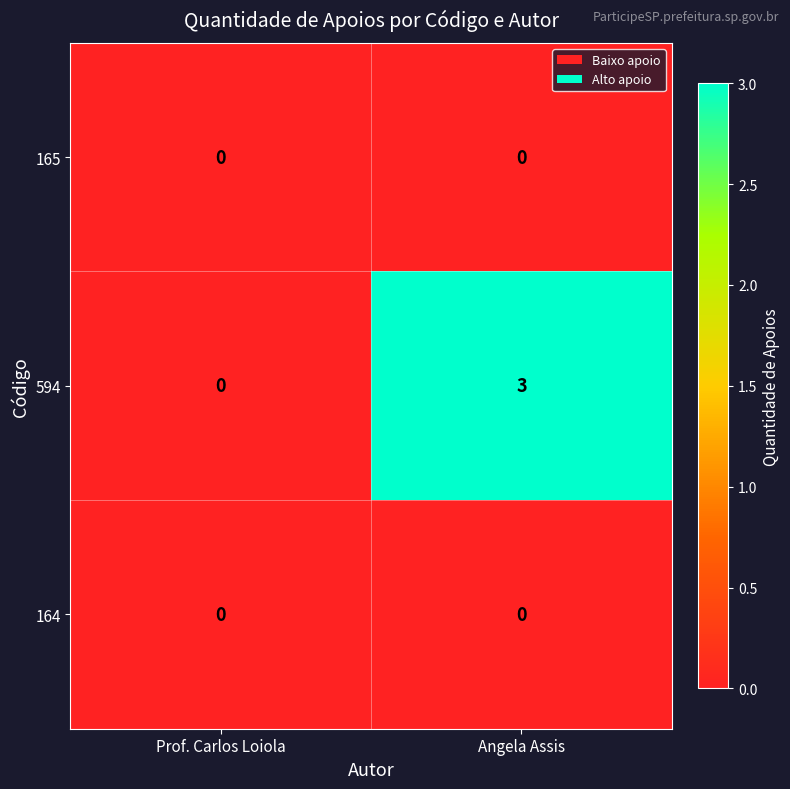

What is the total value across all series at Angela Assis?

3